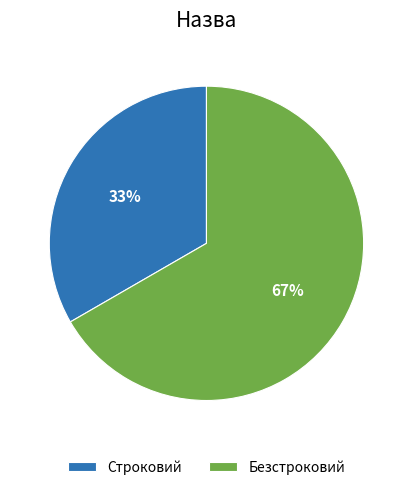

Rank the categories by value from lowest to highest.

Строковий, Безстроковий